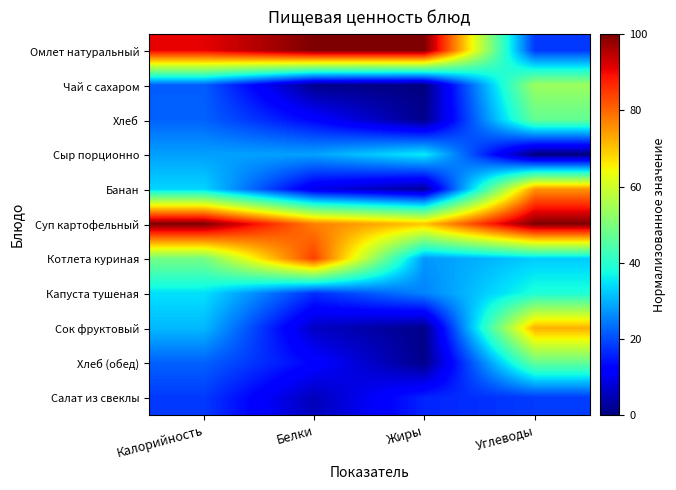

What is the spread (max minus min) of values at Калорийность?

81.8